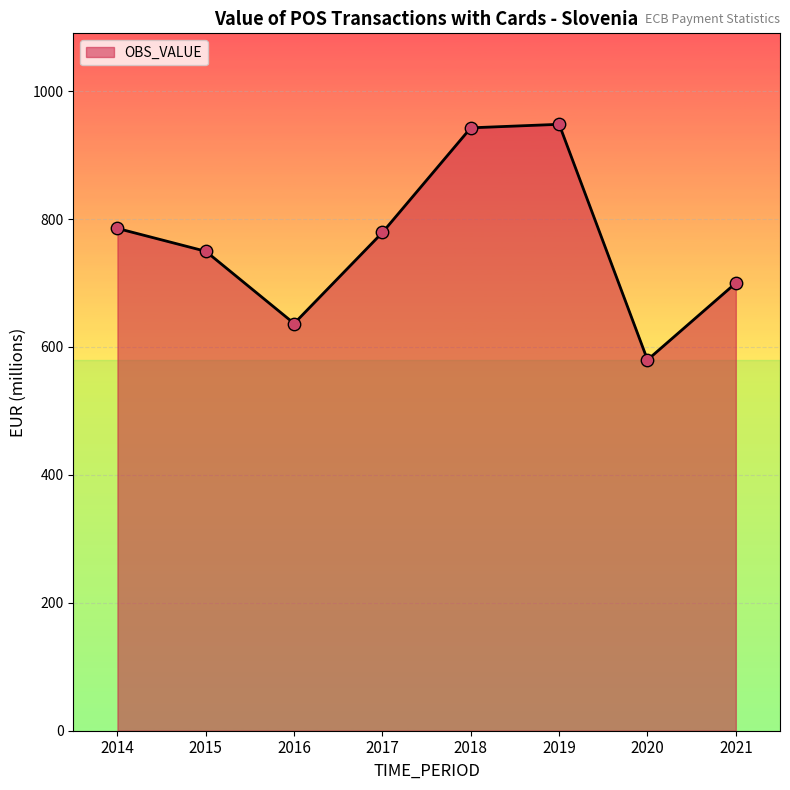

What is the change in value from 2018 to 2020?

-362.8